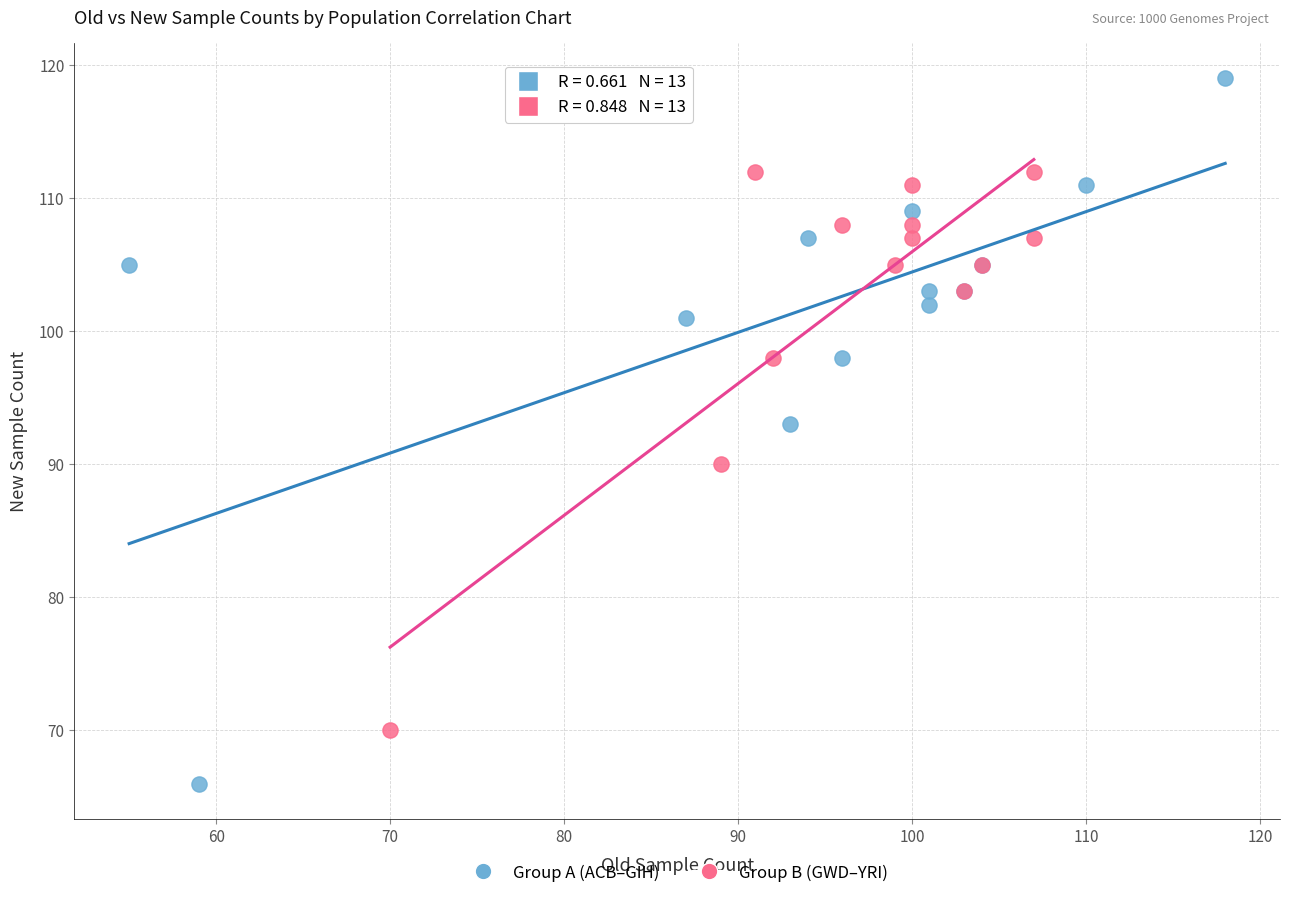

Which series has the largest Y range (max minus min)?

Group A (ACB–GIH)